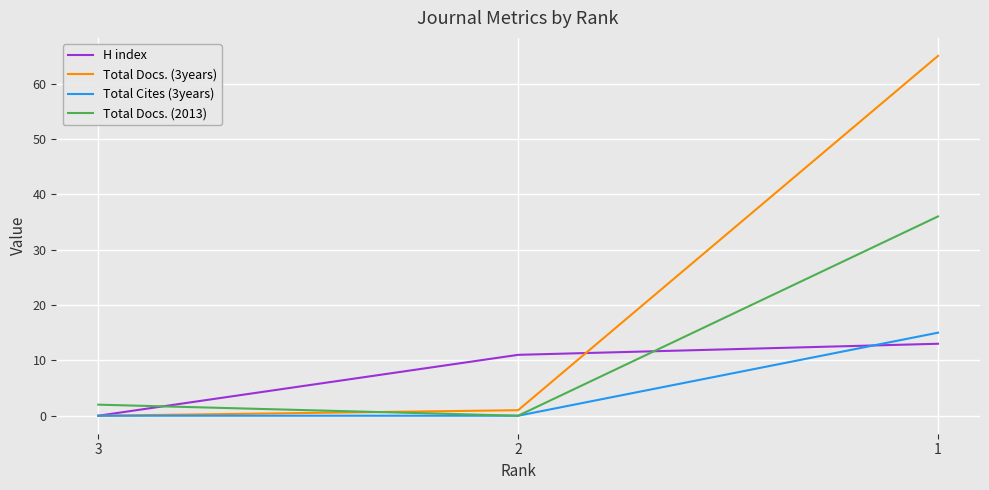

At how many categories does at least one series exceed 48?

1